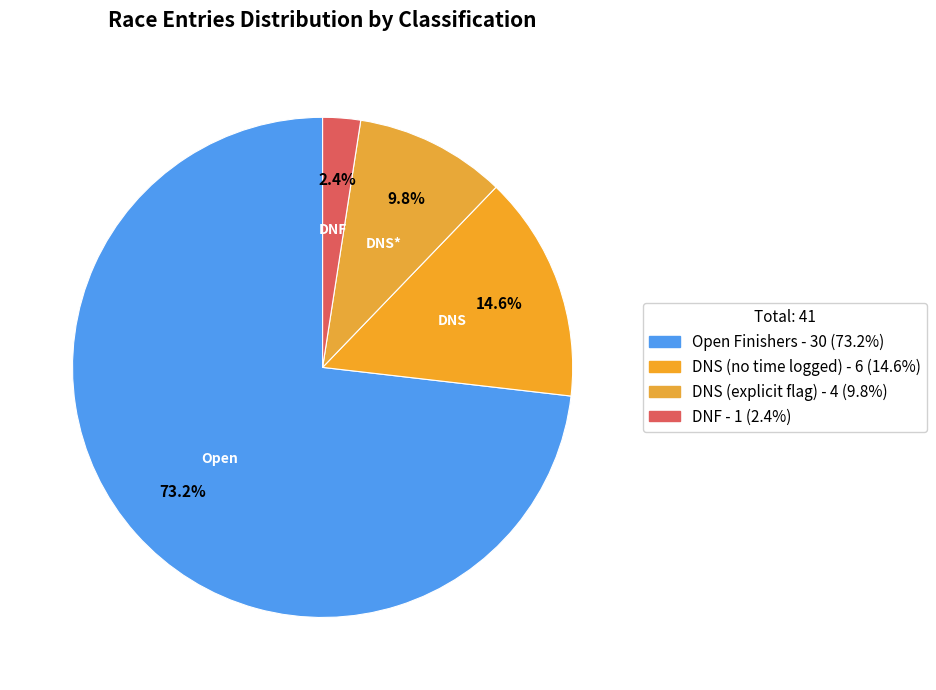

What is the largest slice in the pie chart?

Open